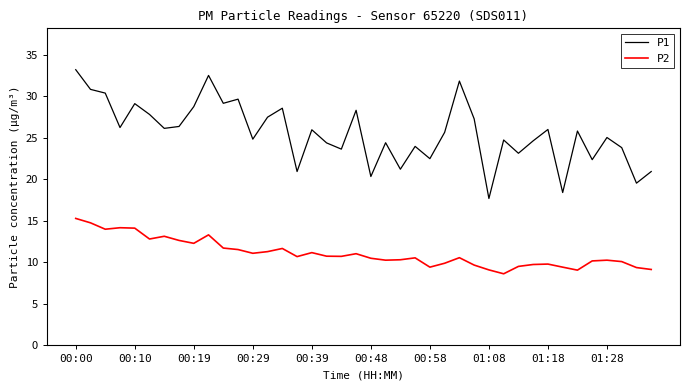

Does the chart display data point markers on the line(s)?

No